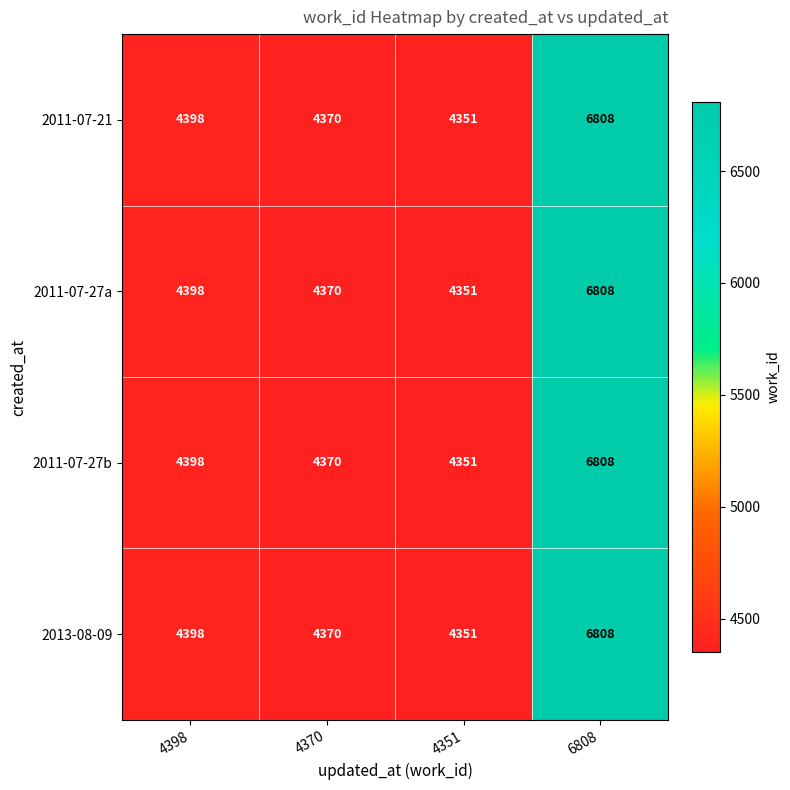

Reading left to right, list all the values displayed in this chart.

2011-07-21: 4398	4370	4351	6808
2011-07-27a: 4398	4370	4351	6808
2011-07-27b: 4398	4370	4351	6808
2013-08-09: 4398	4370	4351	6808